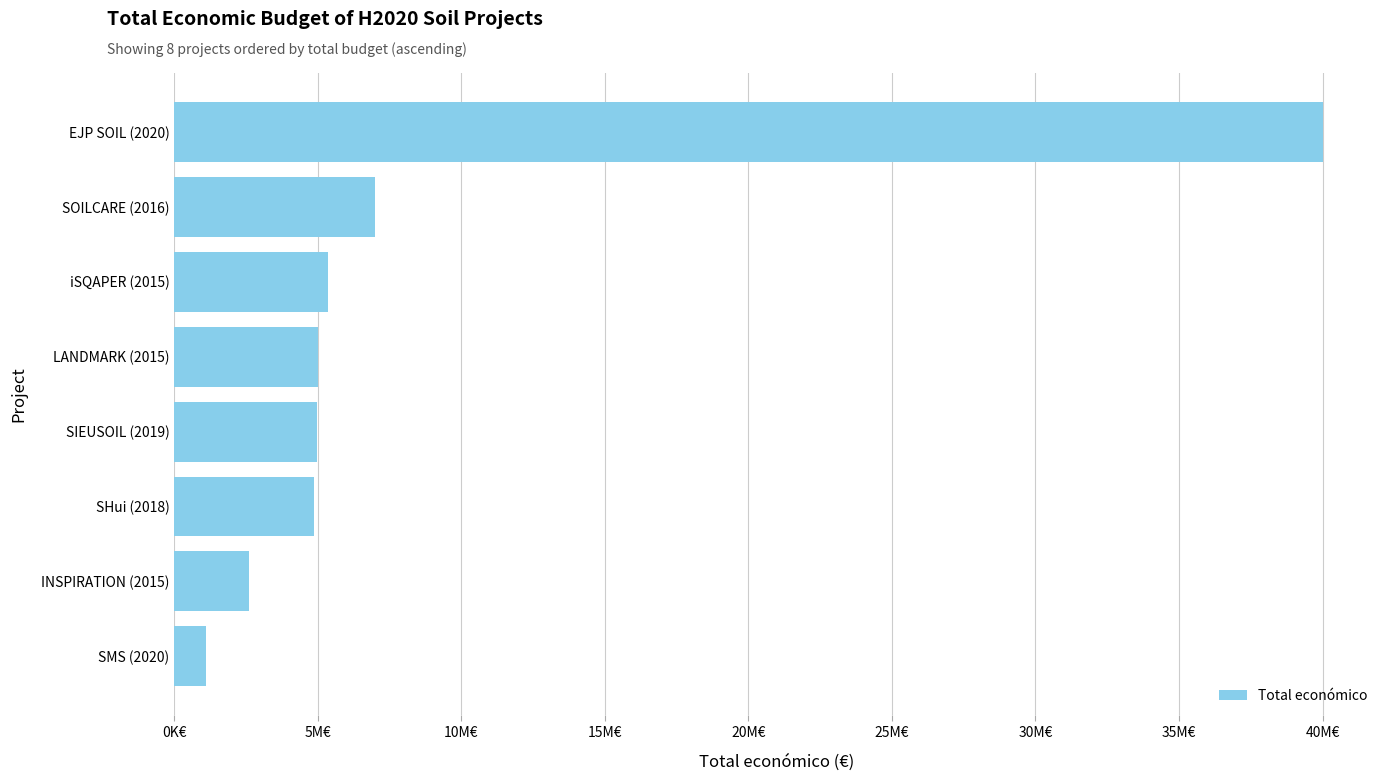

What is the difference between the maximum and minimum values?

38900000